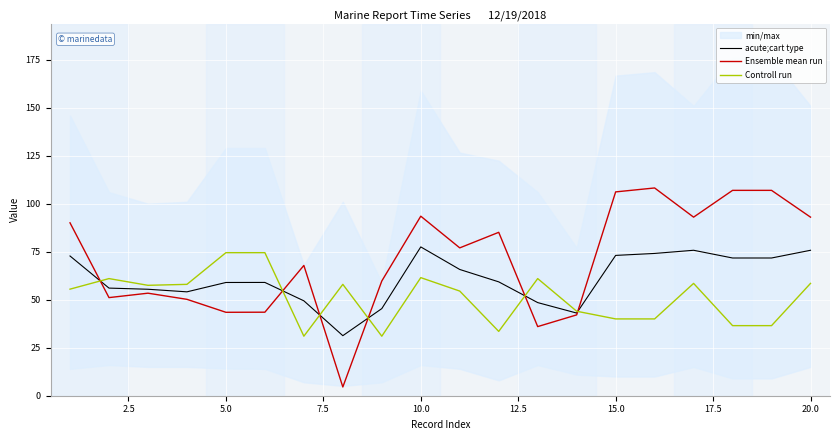

Reading right to left, what are all the values shown in this chart?

acute;cart type: 75.8	71.7	71.7	75.8	74.1	73.1	43.0	48.5	59.3	65.8	77.5	45.4	31.3	49.4	59.0	59.0	54.1	55.5	56.0	72.8
Ensemble mean run: 93.0	106.9	106.9	93.0	108.2	106.1	42.1	36.0	85.1	77.0	93.5	59.8	4.5	67.8	43.5	43.5	50.2	53.4	51.1	90.1
Controll run: 58.5	36.5	36.5	58.5	40.0	40.0	44.0	61.0	33.5	54.5	61.5	31.0	58.0	31.0	74.5	74.5	58.0	57.5	61.0	55.5